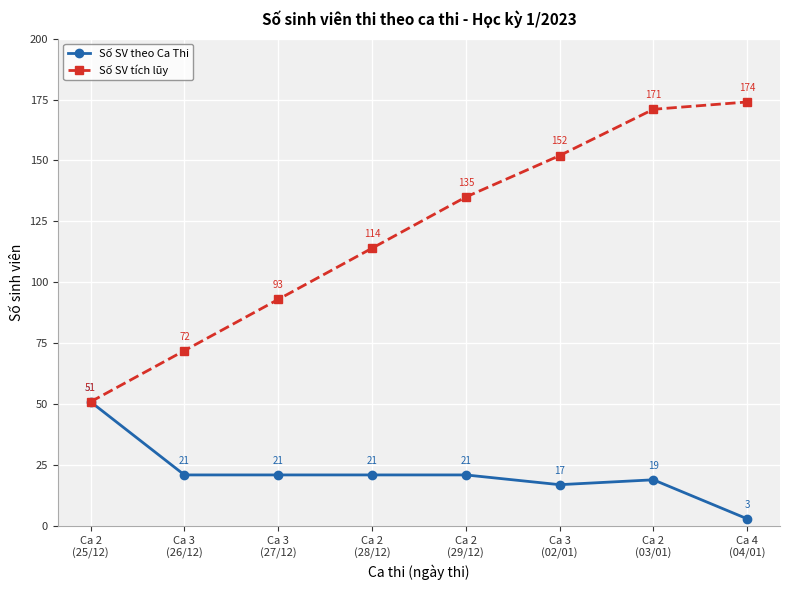

Which series has the widest spread of values?

Số SV tích lũy